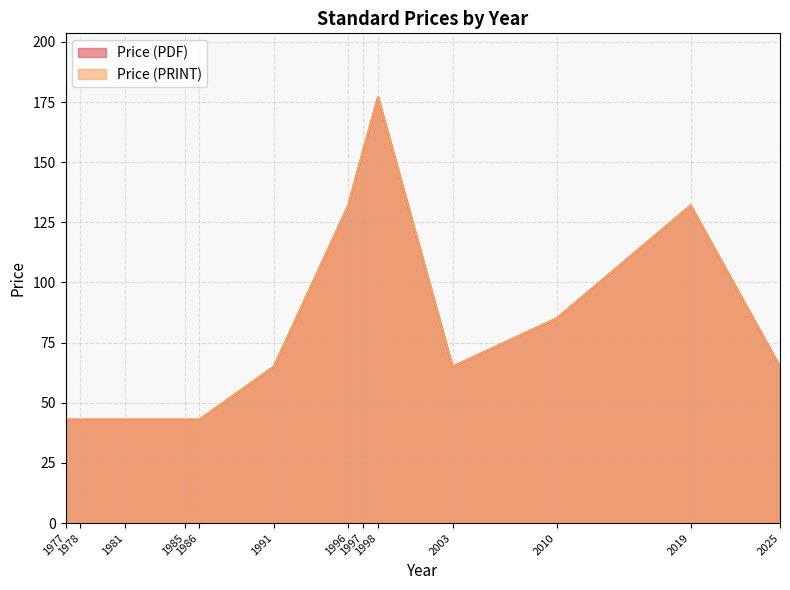

True or false: Price (PDF) and Price (PRINT) cross at least once.

False